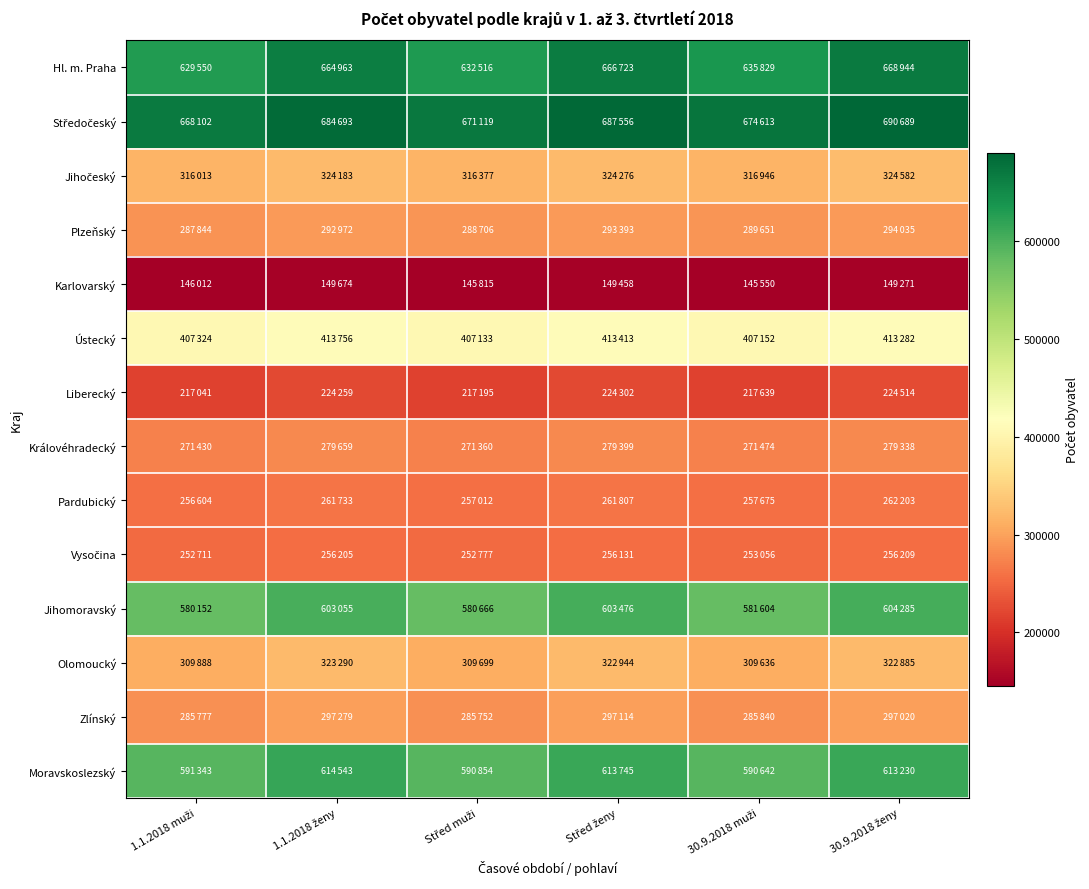

What is the spread (max minus min) of values at 30.9.2018 muži?

529063